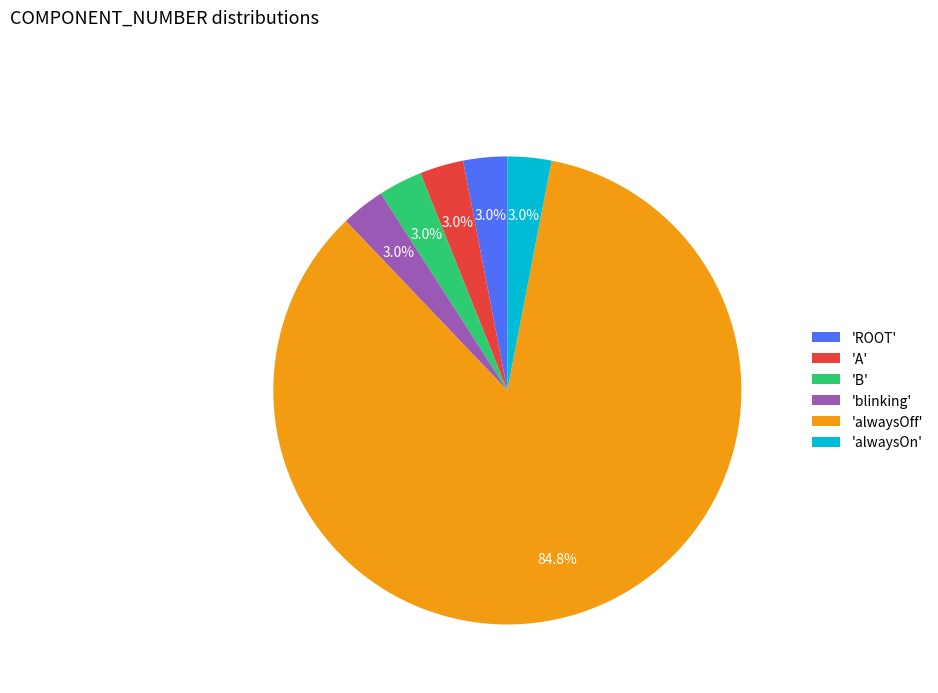

Which slice is the largest?

'alwaysOff'